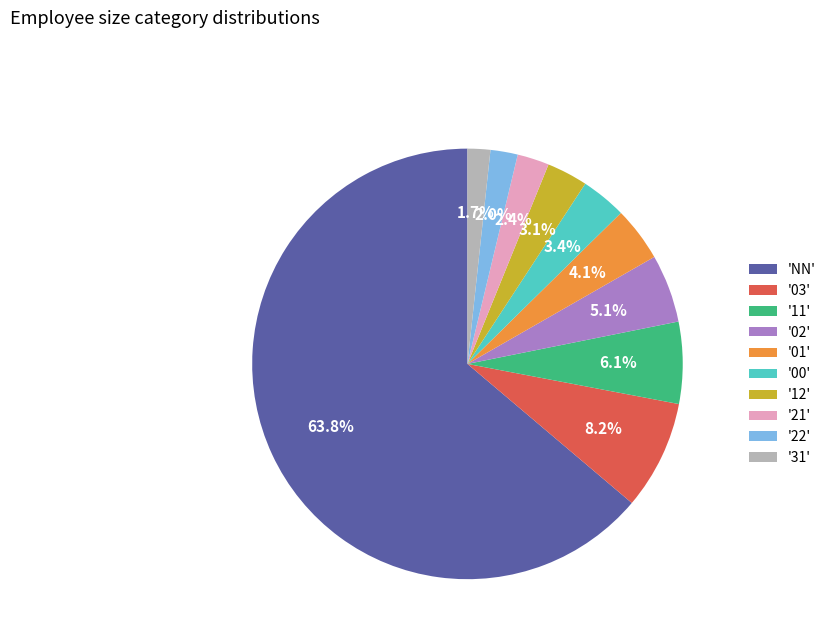

How many slices are in this pie chart?

10